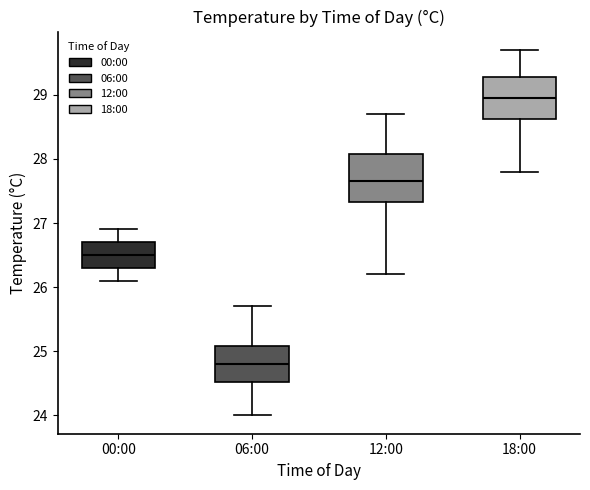

Where does the median line of the box for 18:00 sit on the y-axis? The values are not printed on the chart, so give them approximately, as read against the axis.

29.0